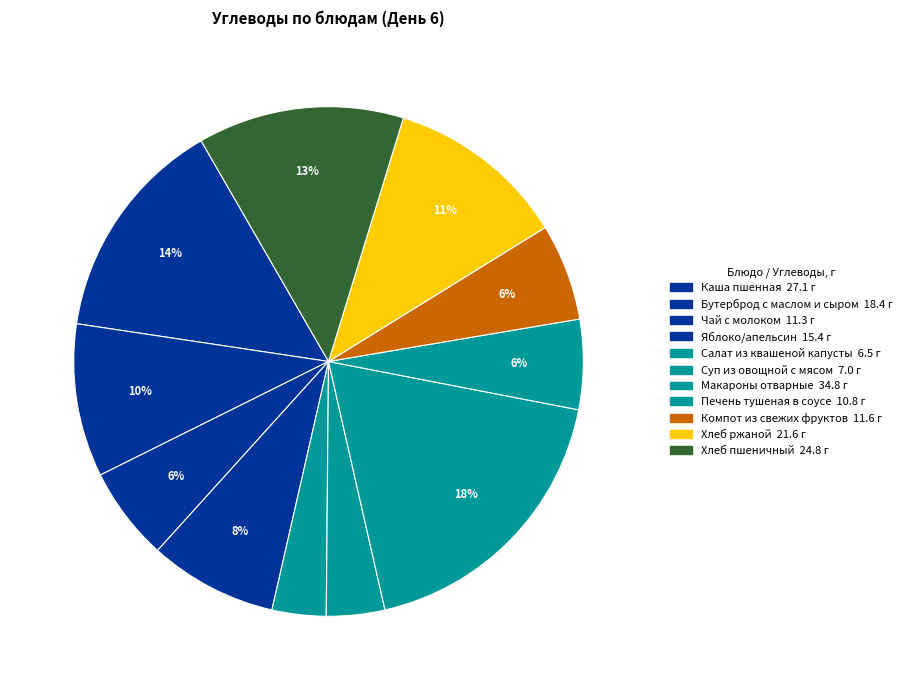

How many slices are in this pie chart?

11